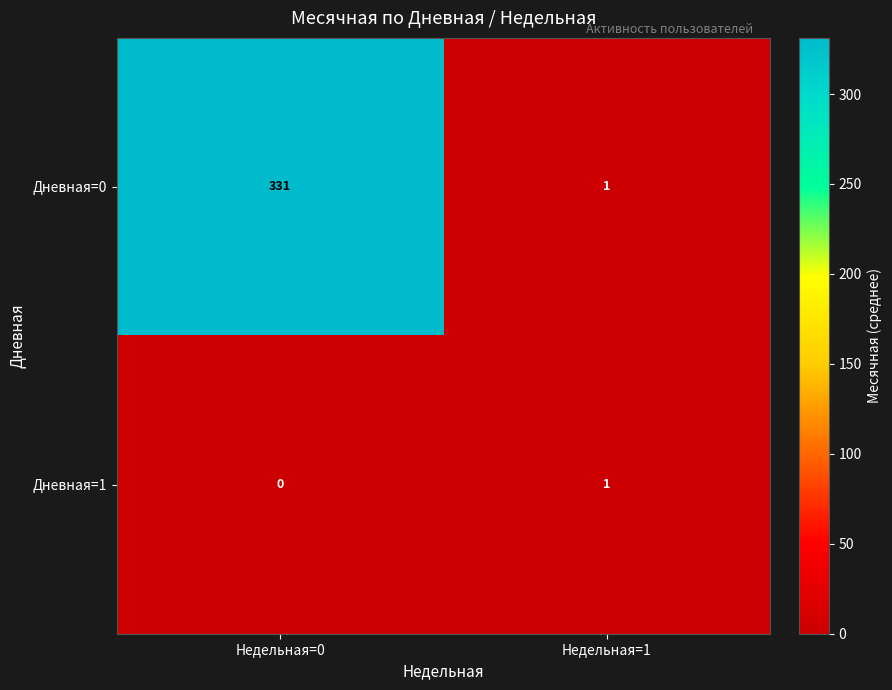

How many positive values does the Дневная=1 series have?

1